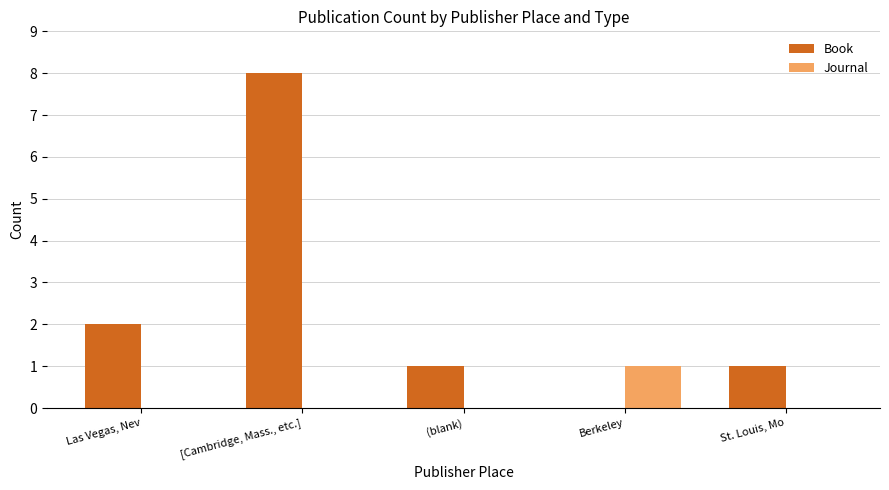

Which series changed the most between Las Vegas, Nev and St. Louis, Mo?

Book